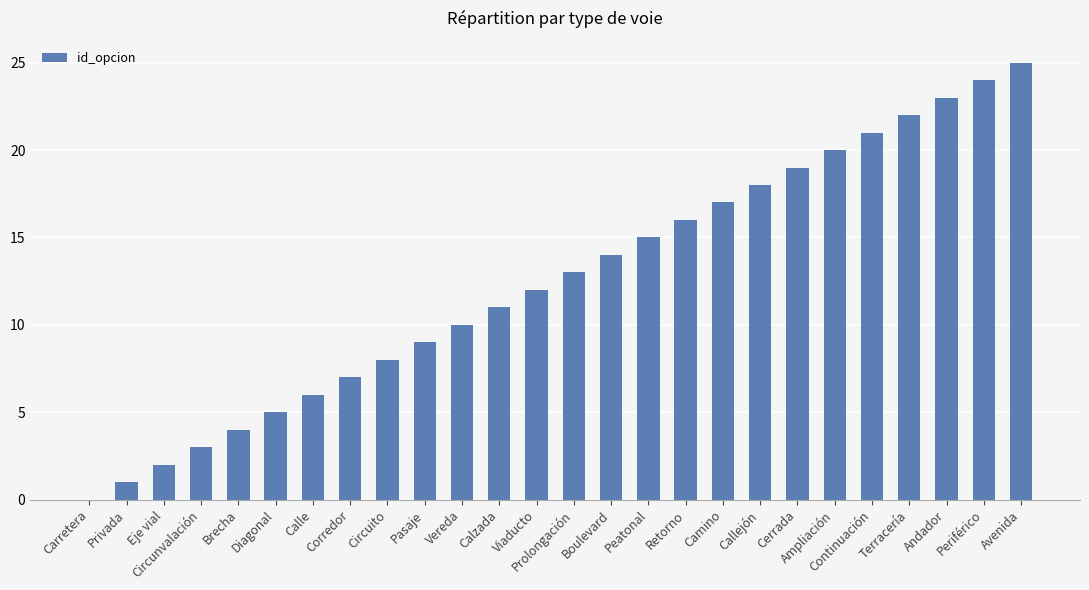

True or false: the data shows 28 at Camino.

False